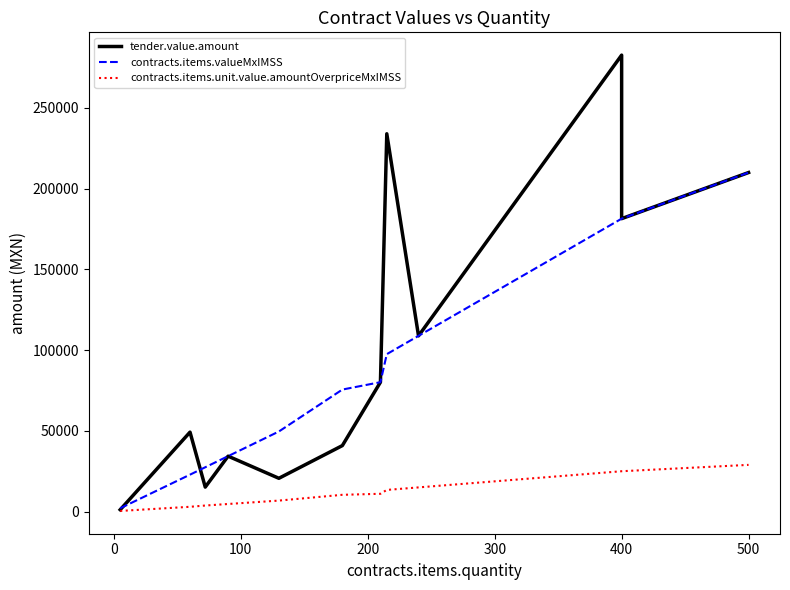

Rank the series by their maximum value, from highest to lowest.

tender.value.amount, contracts.items.valueMxIMSS, contracts.items.unit.value.amountOverpriceMxIMSS